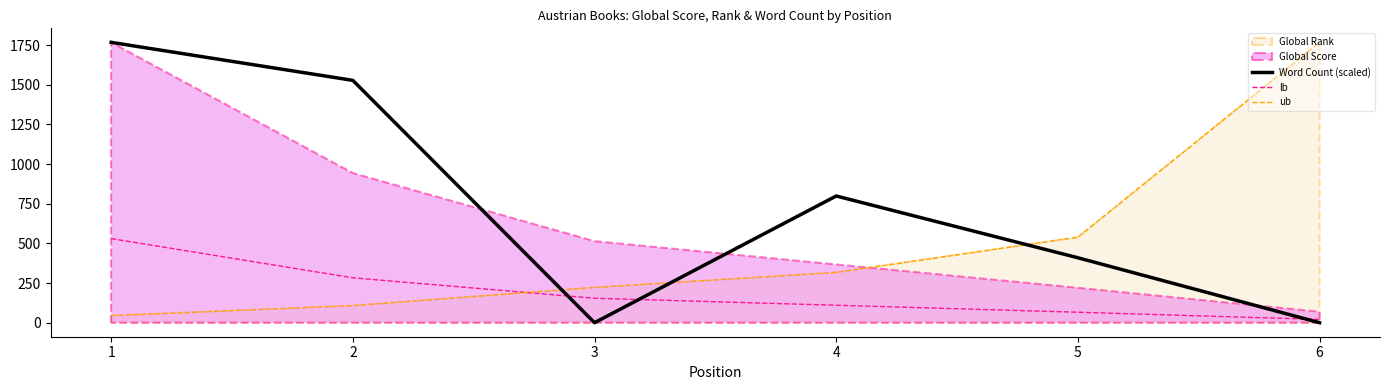

At how many categories does at least one series exceed 1134?

3